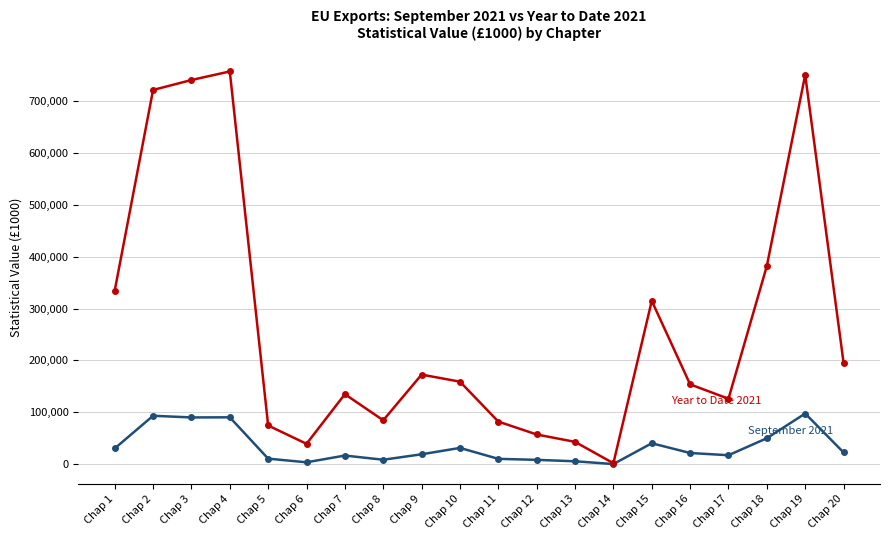

What is the greatest value displayed?

757257